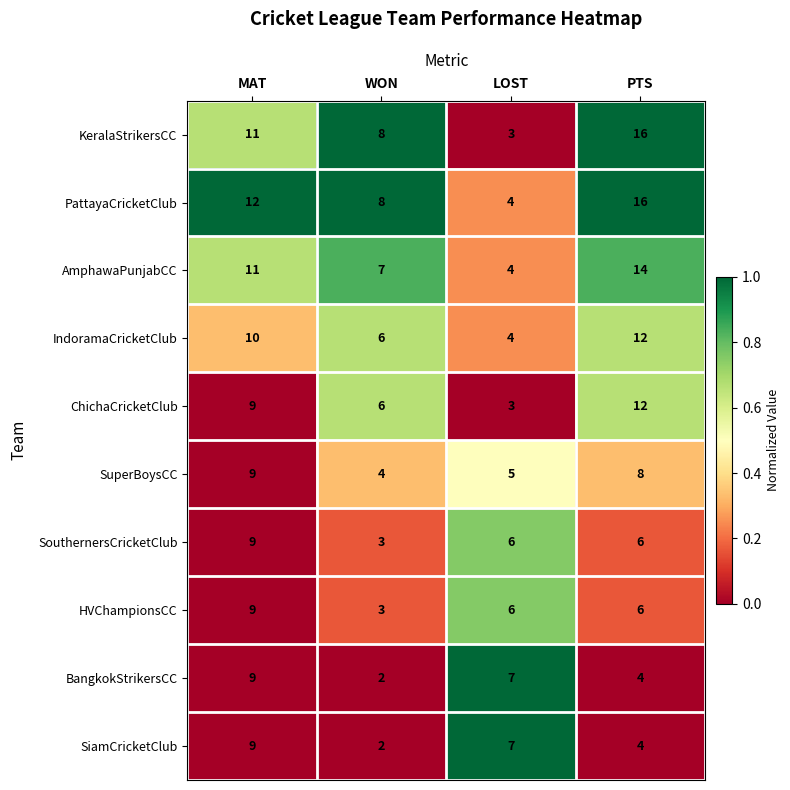

List the labels in order of BangkokStrikersCC value, smallest first.

WON, PTS, LOST, MAT